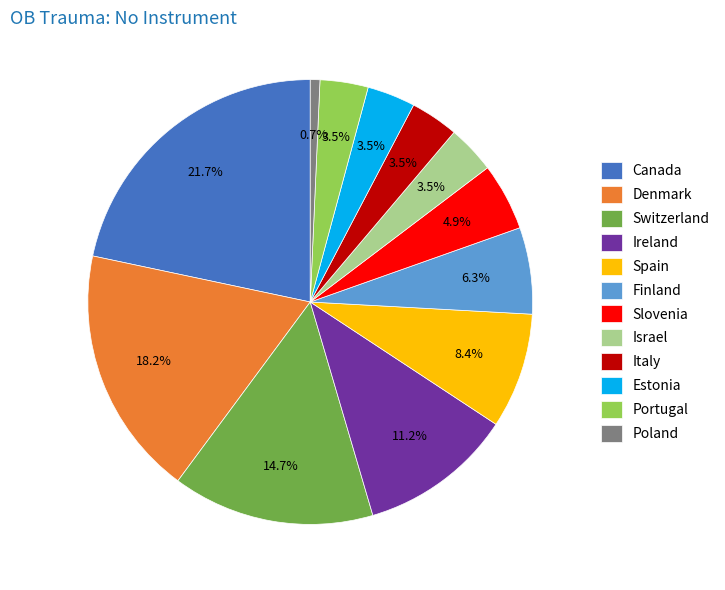

To the nearest percent, what is the difference between the largest and smallest slice percentages?

21%